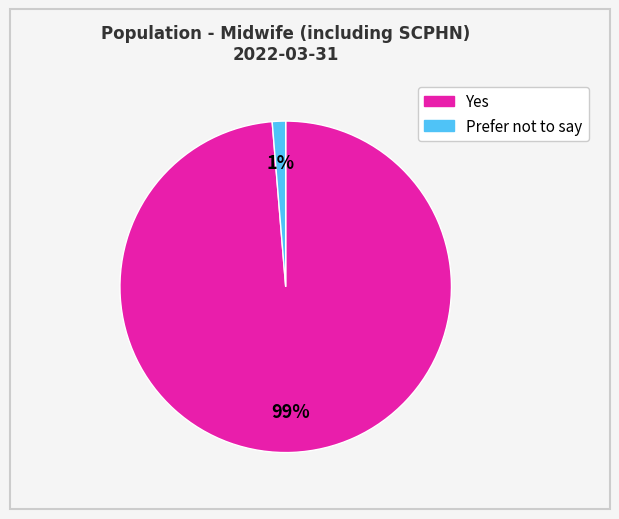

To the nearest percent, what is the average slice percentage?

50%